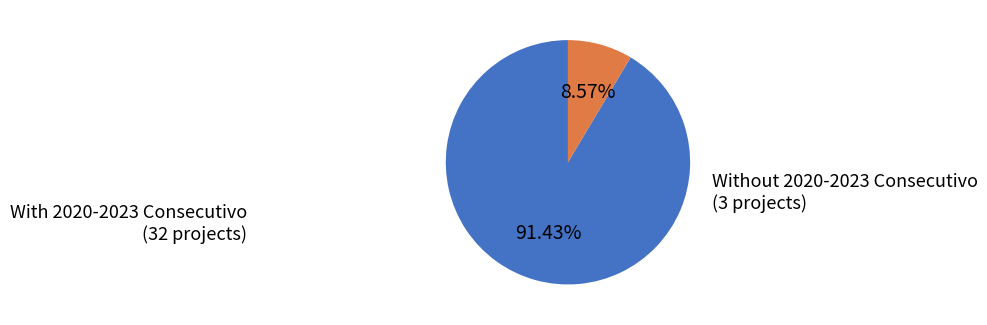

To the nearest percent, what is the difference between the largest and smallest slice percentages?

83%